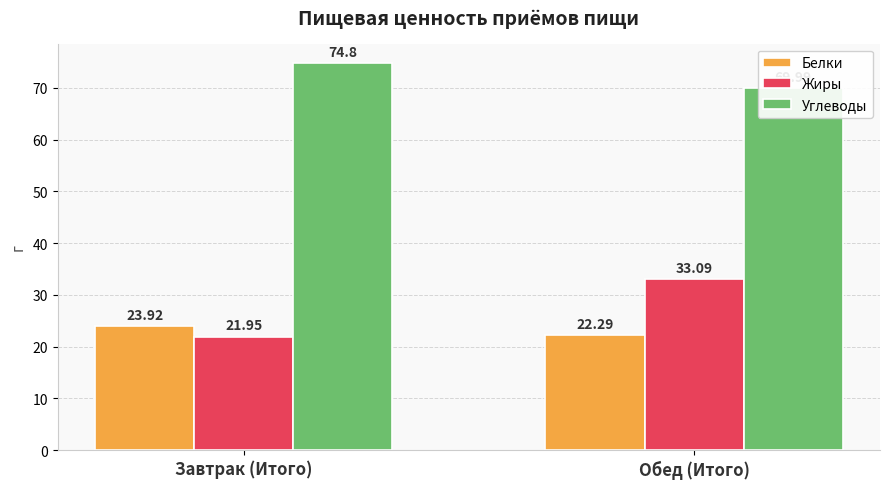

Between Обед (Итого) and Завтрак (Итого), which is larger?

Завтрак (Итого)